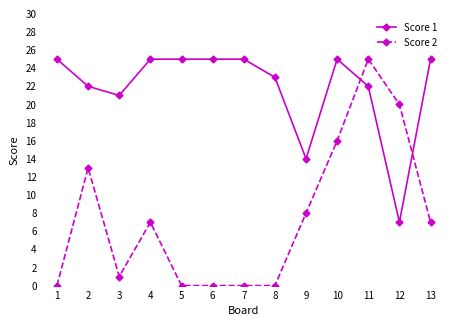

Which series has the widest spread of values?

Score 2